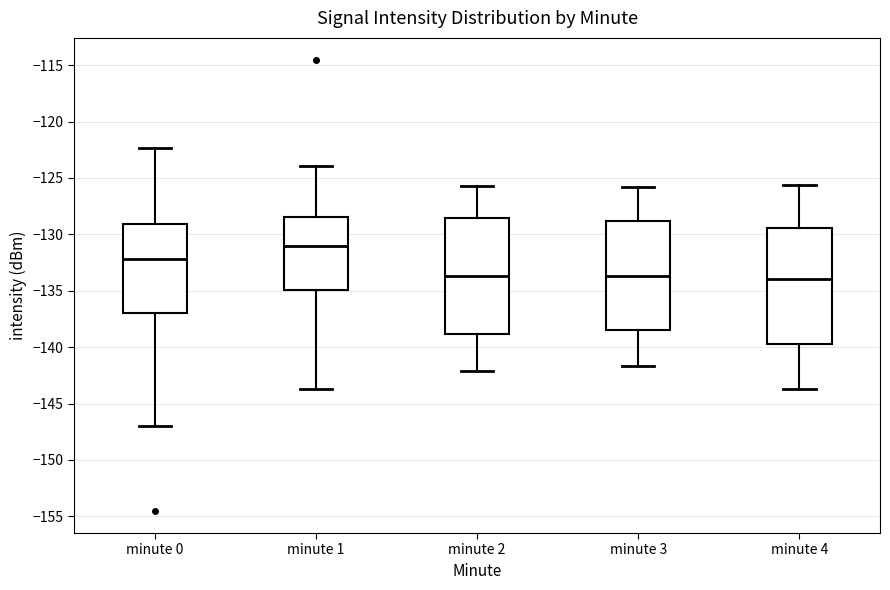

Reading left to right, read every box against the y-axis: the position of its median line, the range the box covers, and the ends of its whiskers. The values are not printed on the chart, so give them approximately, as read against the axis.

minute 0: median -132.0, box -137.0 to -129.0, whiskers -147.0 to -122.5
minute 1: median -131.0, box -135.0 to -128.5, whiskers -143.5 to -124.0
minute 2: median -133.5, box -139.0 to -128.5, whiskers -142.0 to -125.5
minute 3: median -133.5, box -138.5 to -129.0, whiskers -141.5 to -126.0
minute 4: median -134.0, box -139.5 to -129.5, whiskers -143.5 to -125.5